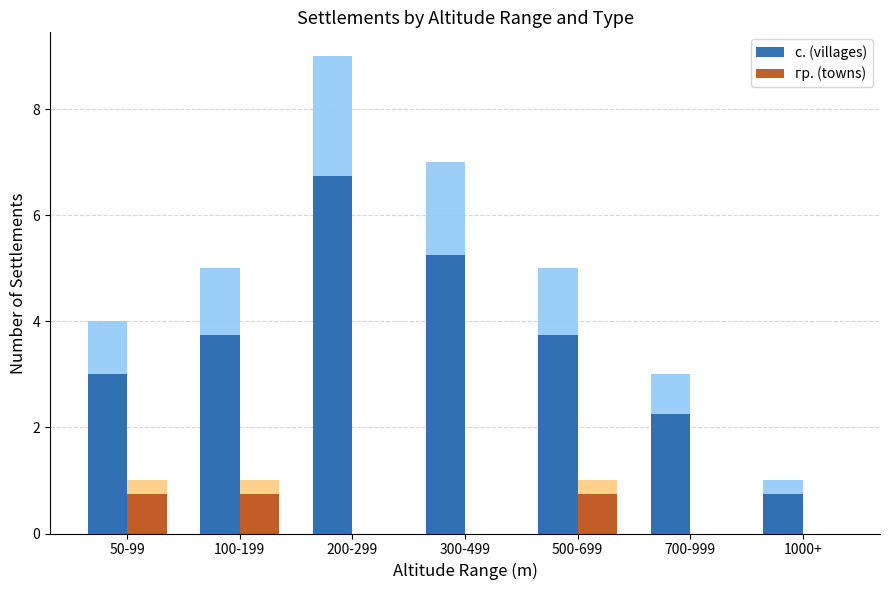

Reading left to right, list all the values displayed in this chart.

с. (villages): 50-99=3.0	100-199=3.8	200-299=6.8	300-499=5.2	500-699=3.8	700-999=2.2	1000+=0.8
гр. (towns): 50-99=0.8	100-199=0.8	200-299=0.0	300-499=0.0	500-699=0.8	700-999=0.0	1000+=0.0